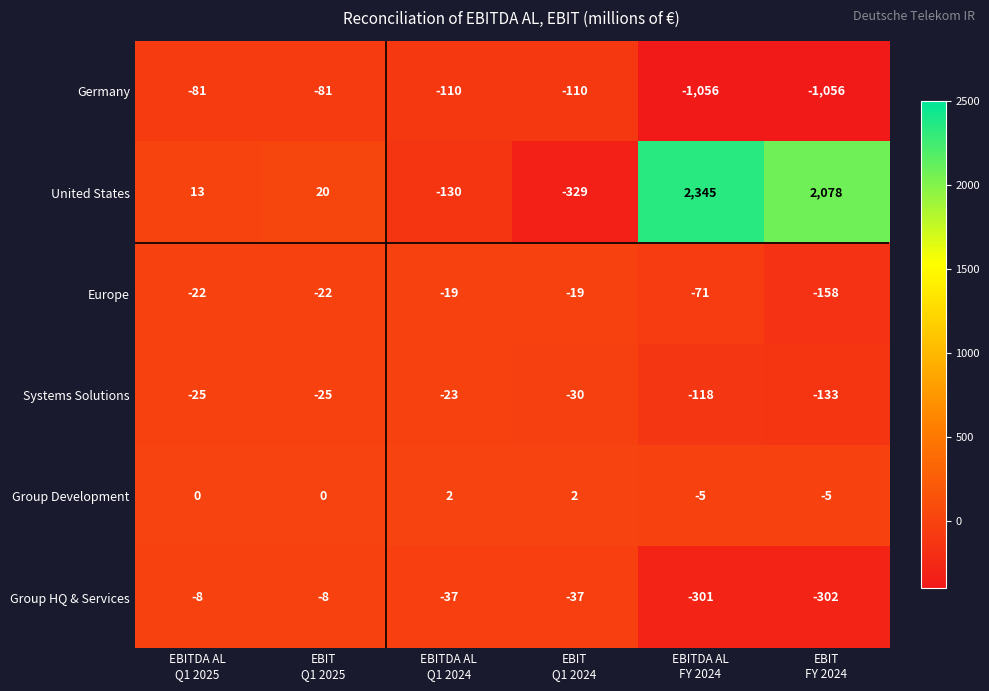

What is the lowest value of the Germany series?

-1056